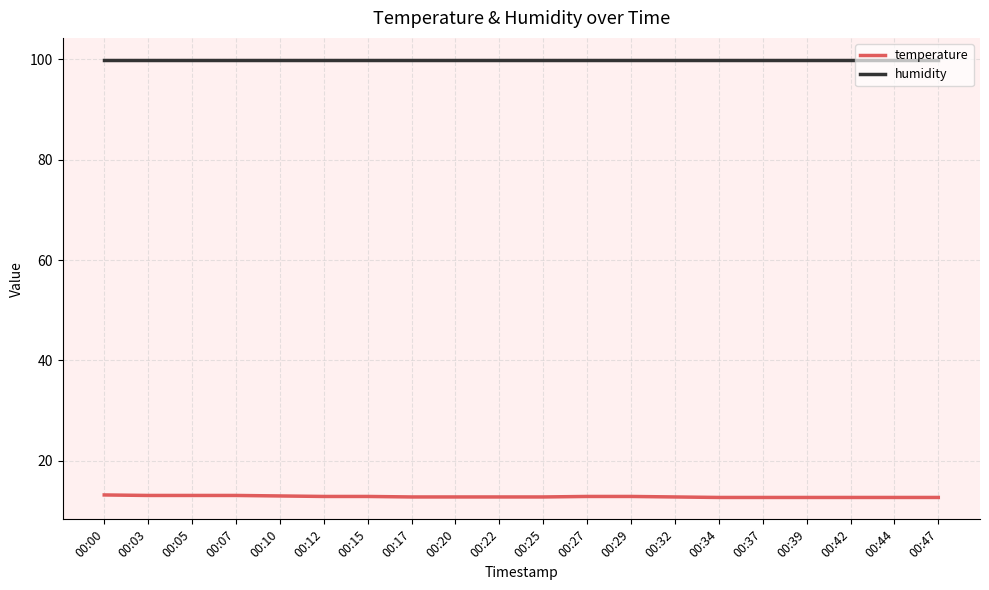

True or false: temperature and humidity cross at least once.

False